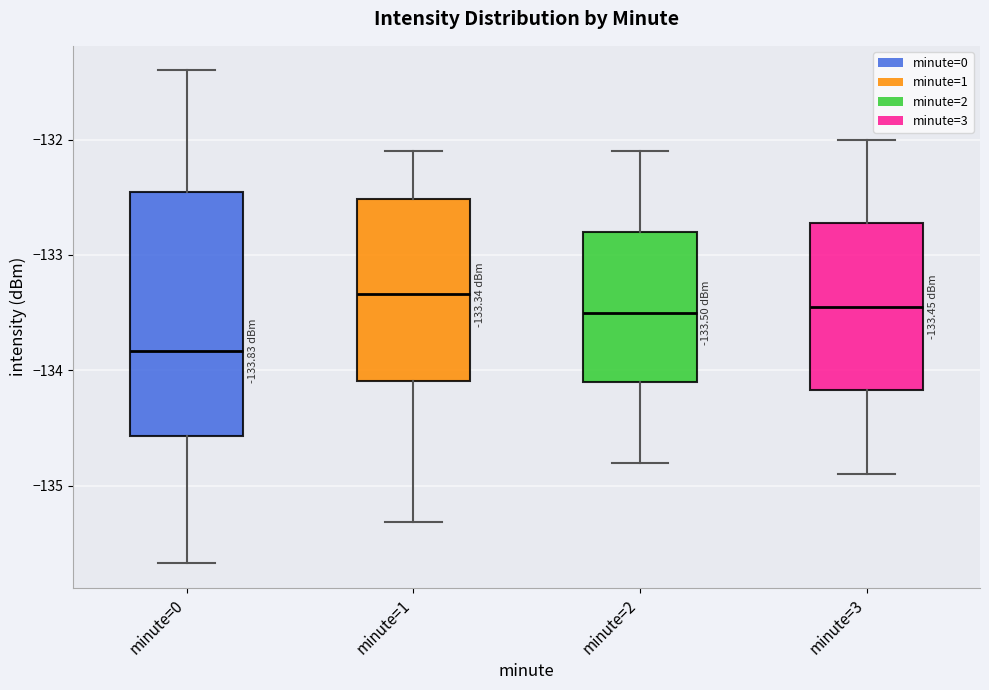

Which box is the tallest, from its lower edge to its upper edge?

minute=0